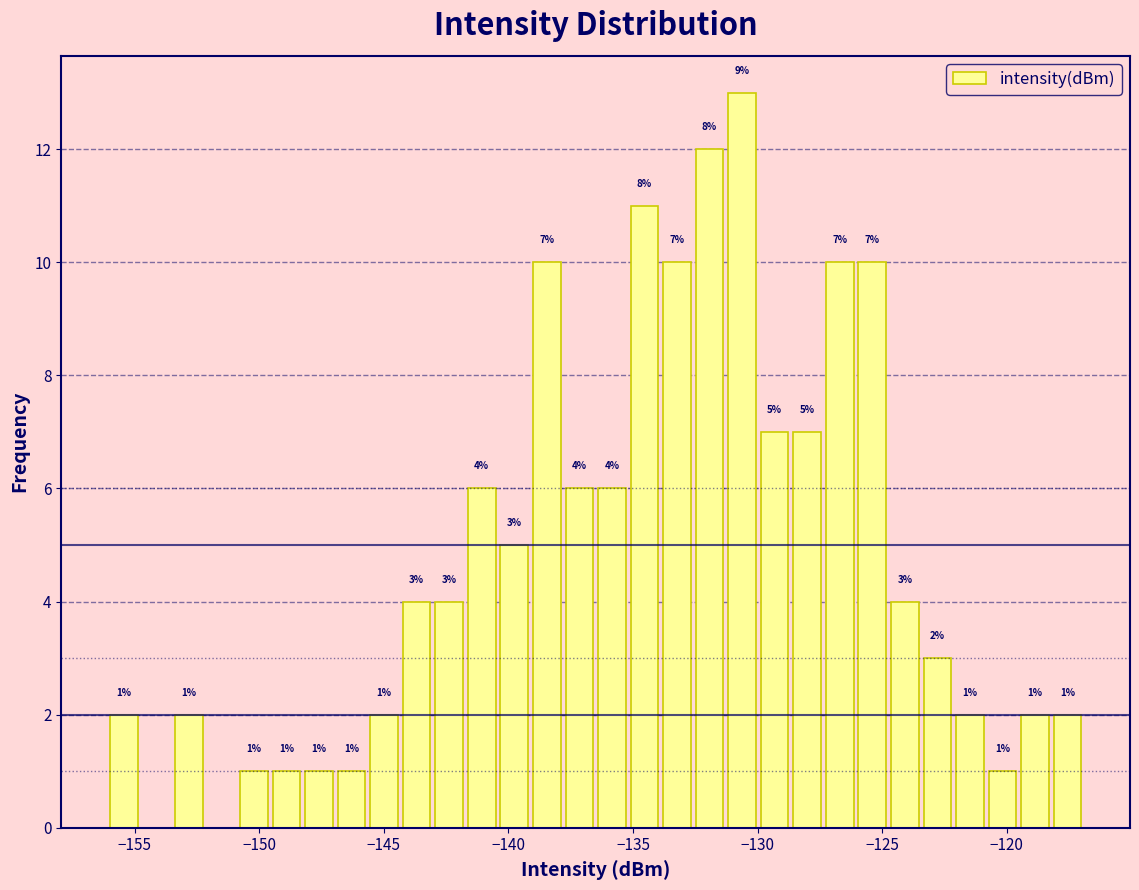

Around what value on the x-axis is the tallest bar? Give the approximate position of its centre, as read against the axis.

-130.5